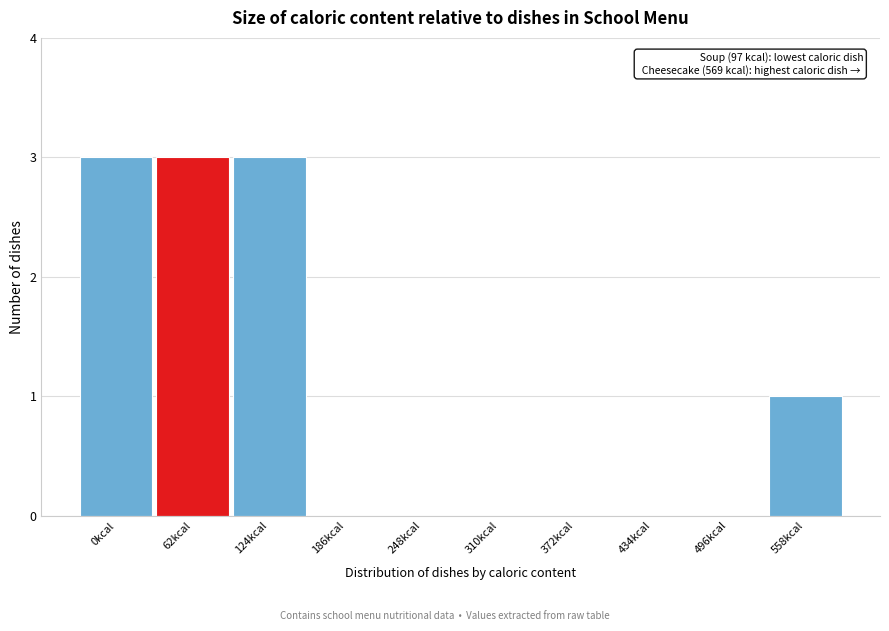

Reading right to left, extract all data points from this chart.

558kcal=1	496kcal=0	434kcal=0	372kcal=0	310kcal=0	248kcal=0	186kcal=0	124kcal=3	62kcal=3	0kcal=3